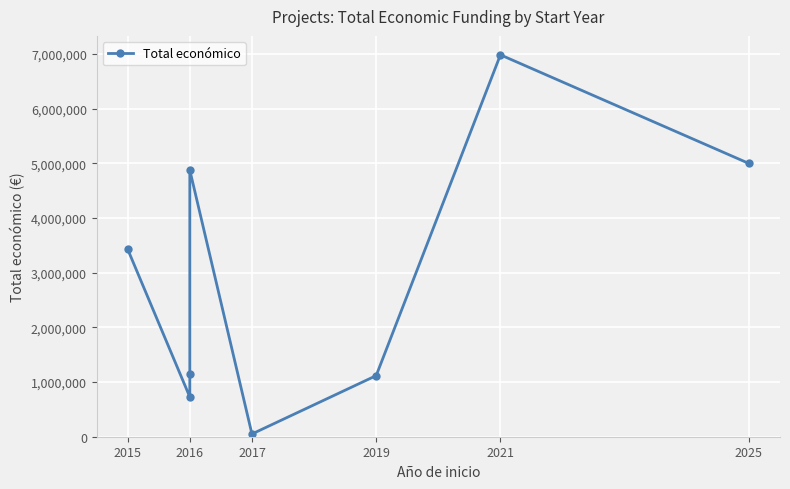

Read the value at 2016, to the nearest 10.

726890